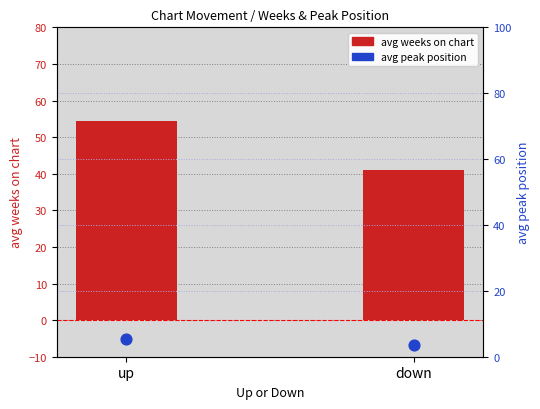

What are all the series names shown in the legend?

avg weeks on chart, avg peak position